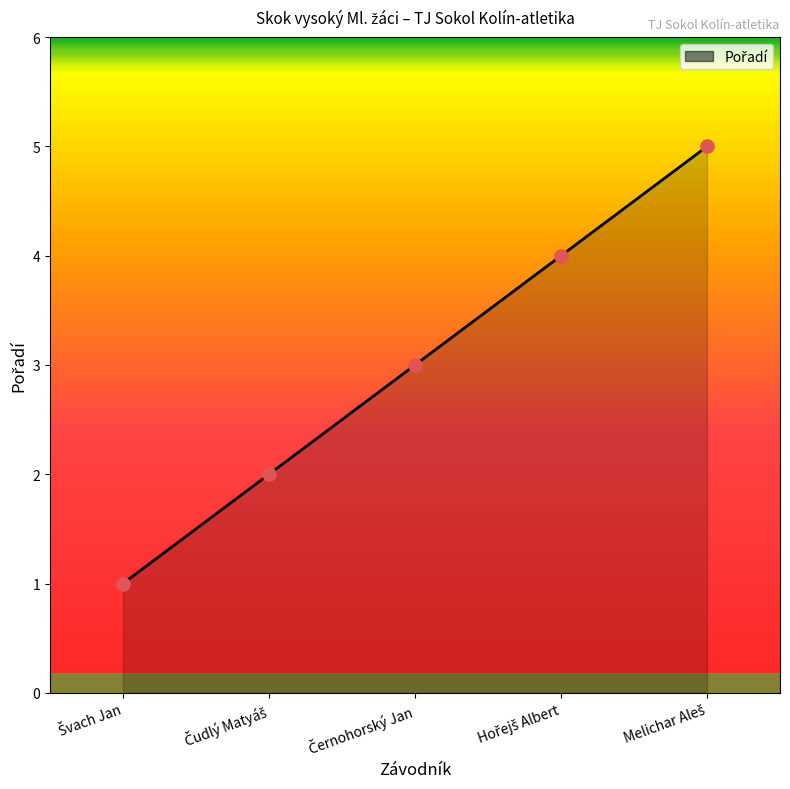

True or false: there are more than 1 points higher than both neighbors.

False